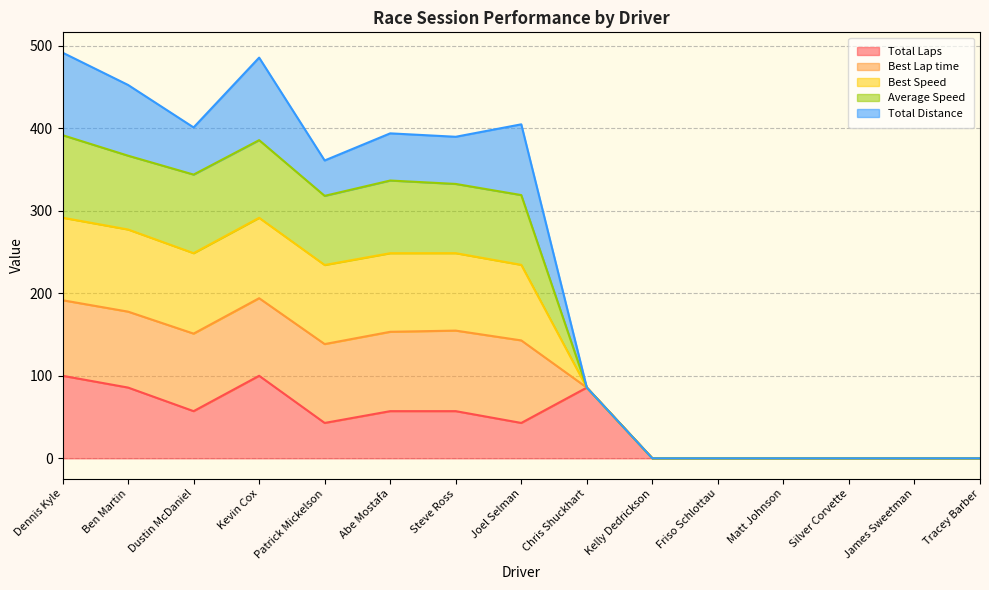

True or false: Best Speed and Total Laps intersect in this chart.

False